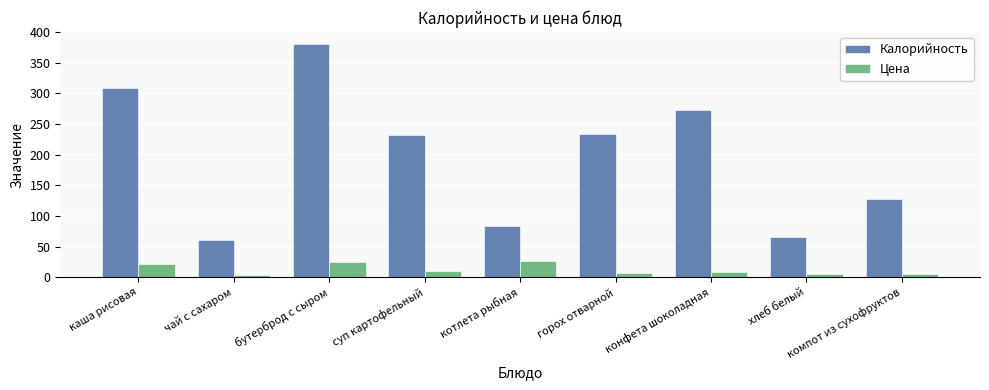

Which series has the largest total across all categories?

Калорийность